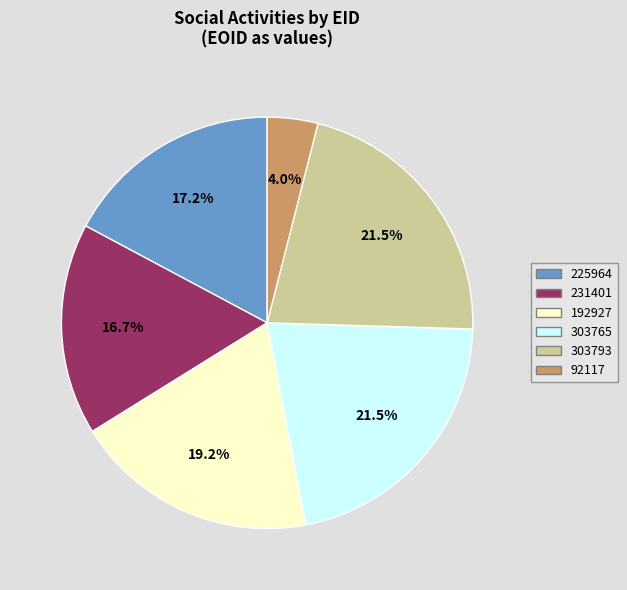

True or false: 92117 accounts for 4% of the total.

True